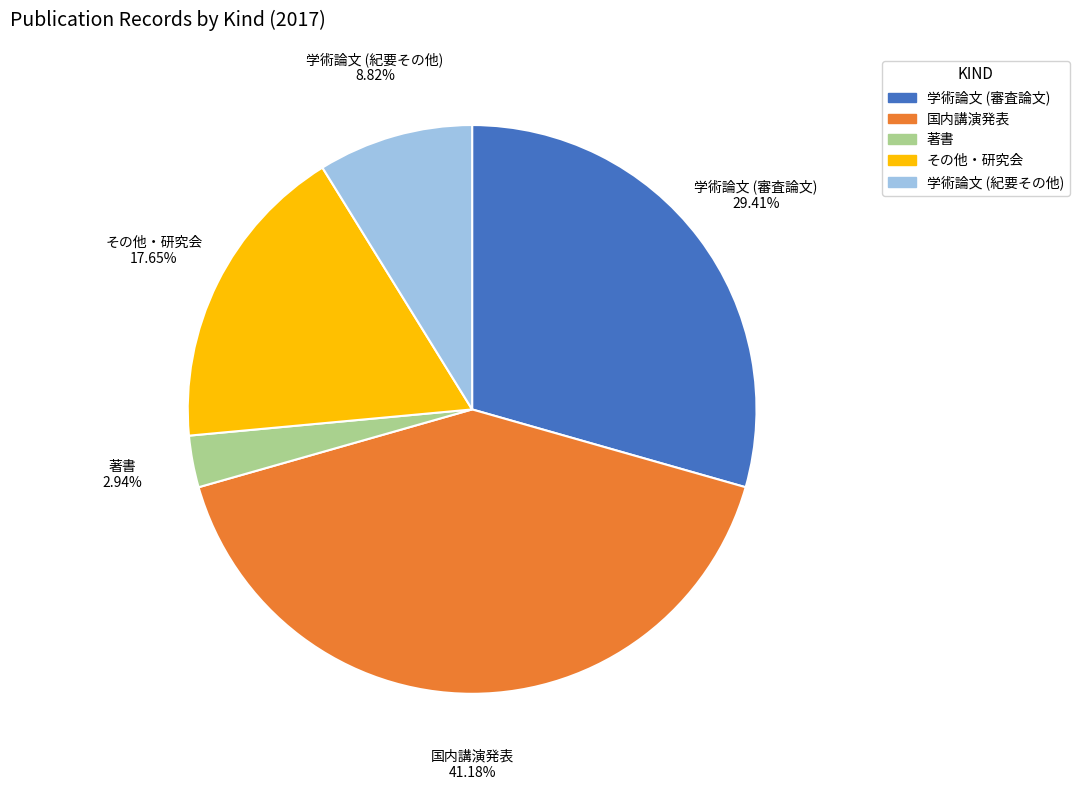

What is the smallest slice in the pie chart?

著書